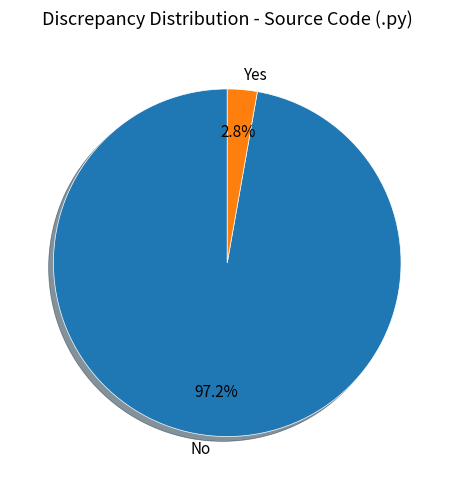

Rank the categories by value from highest to lowest.

No, Yes